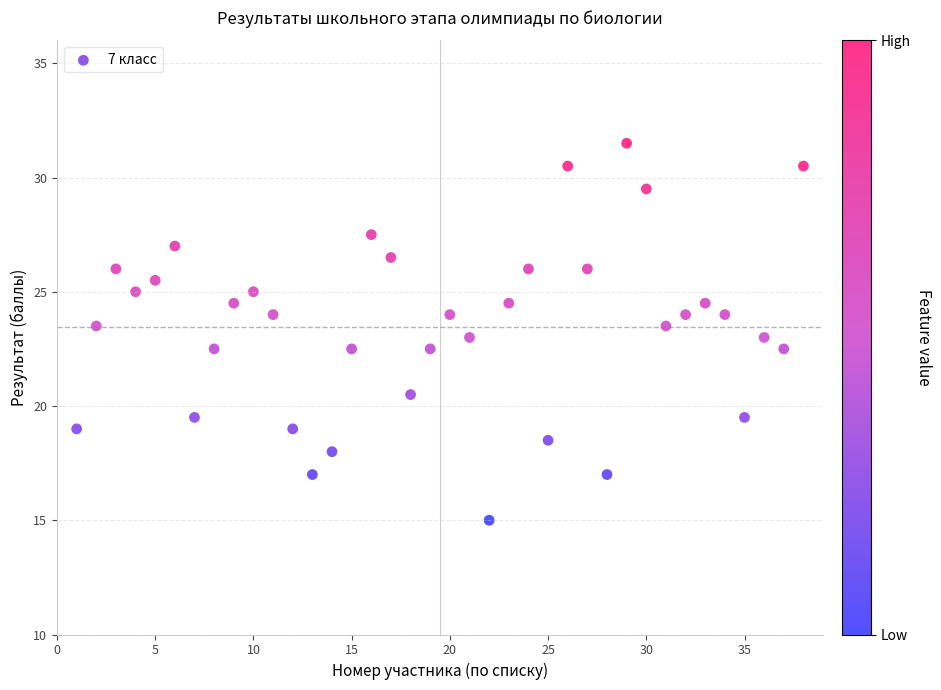

What is the range of Y values (max minus min)?

16.5